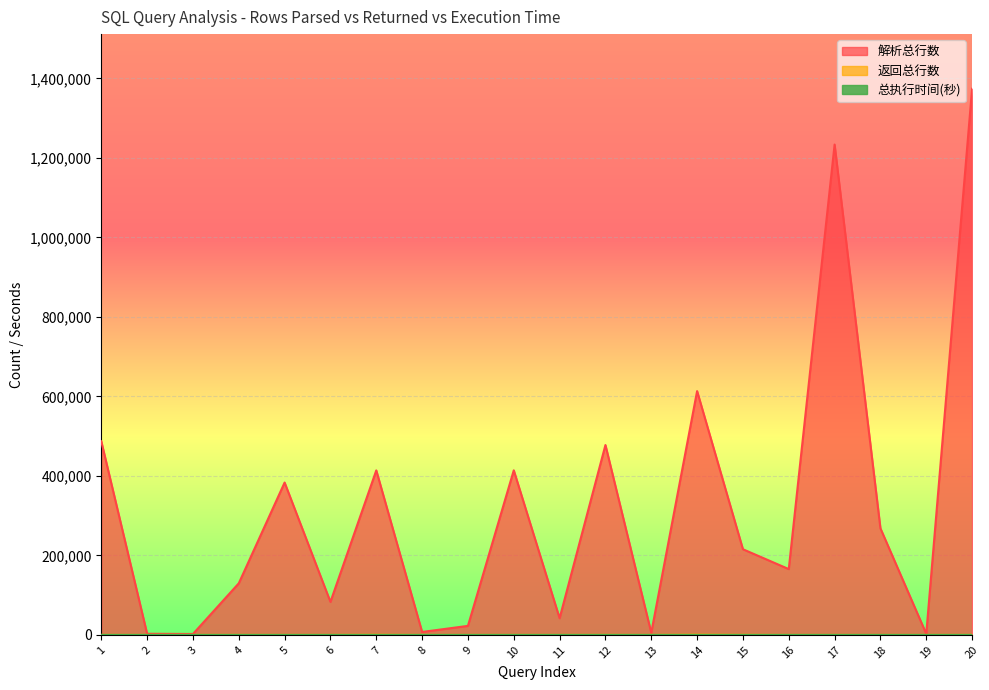

What is the value of the 返回总行数 point at the 14th from the left?

676